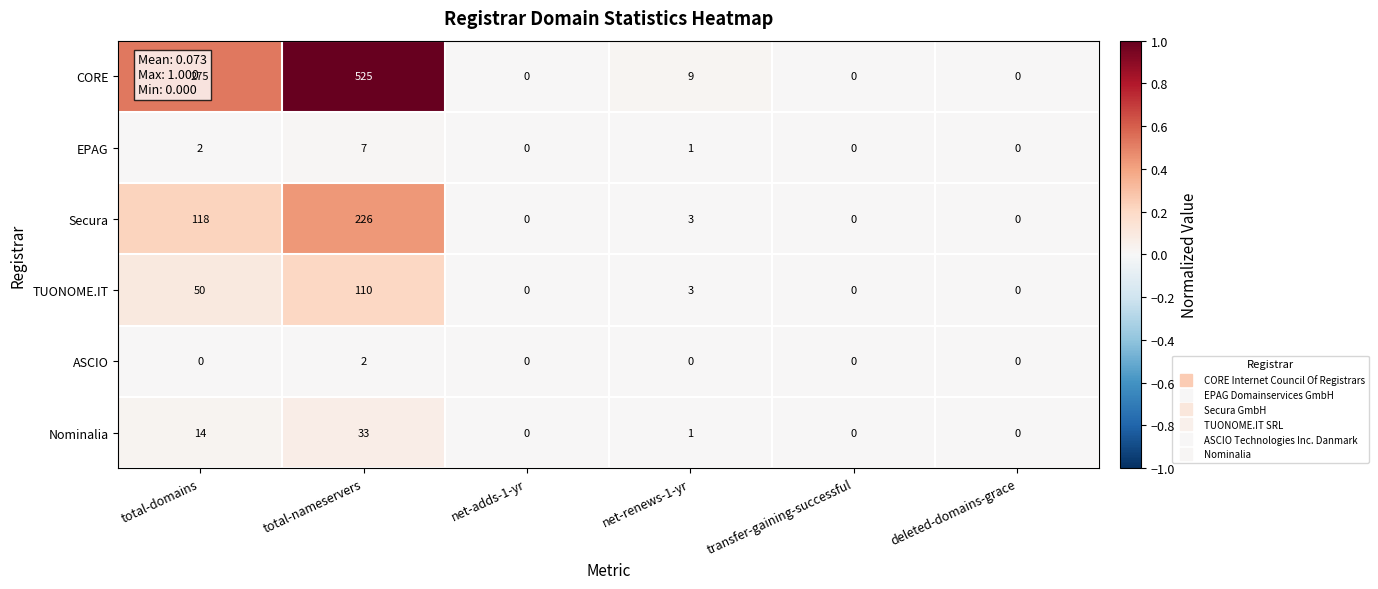

Which category has the highest value across all series?

total-nameservers